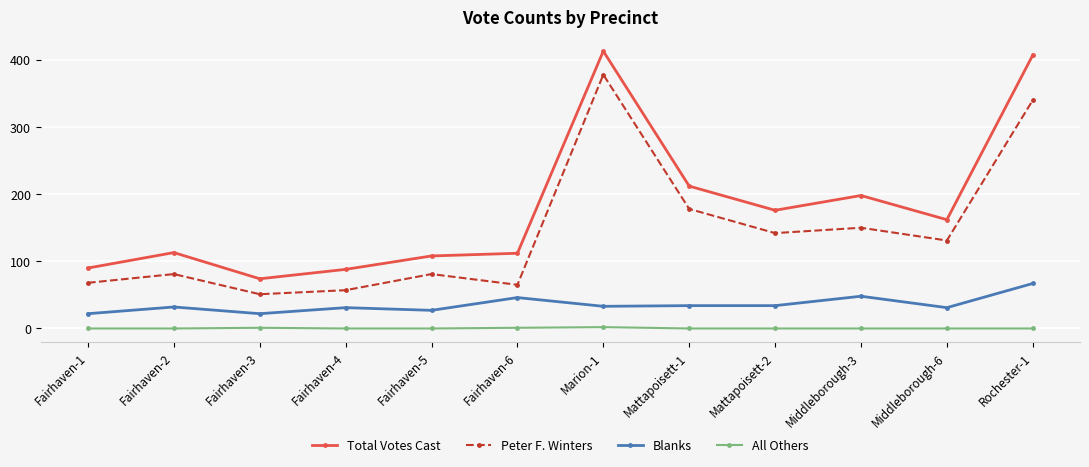

What is the maximum value shown in the chart?

413